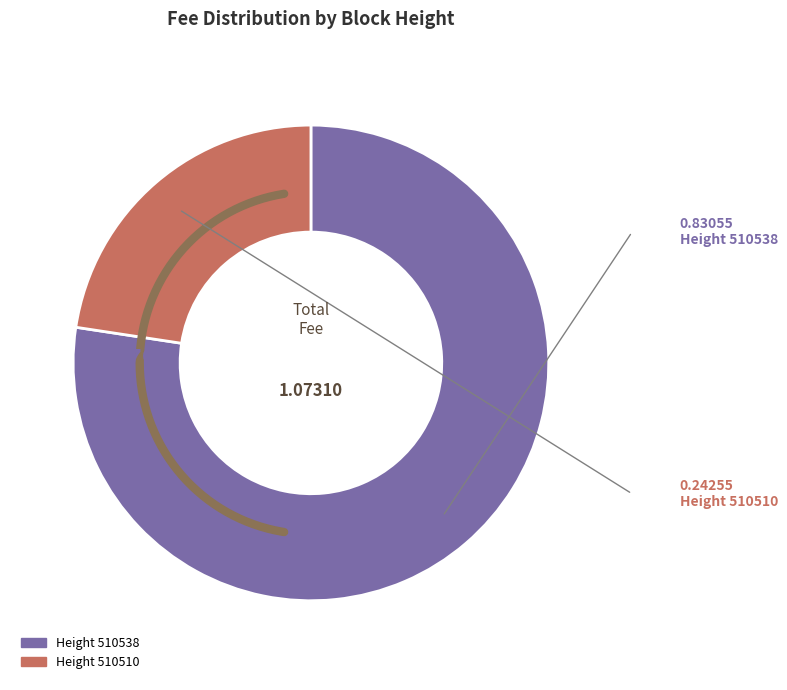

To the nearest percent, what is the combined percentage of 510510 and 510538?

100%